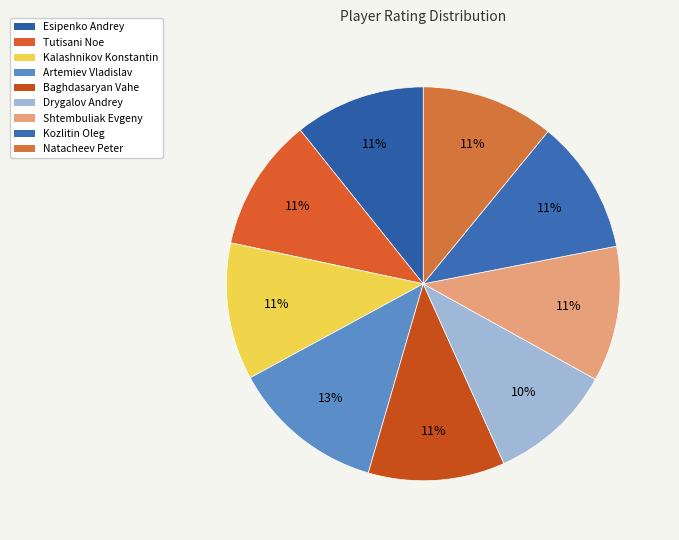

Is Baghdasaryan Vahe the majority of the pie?

No